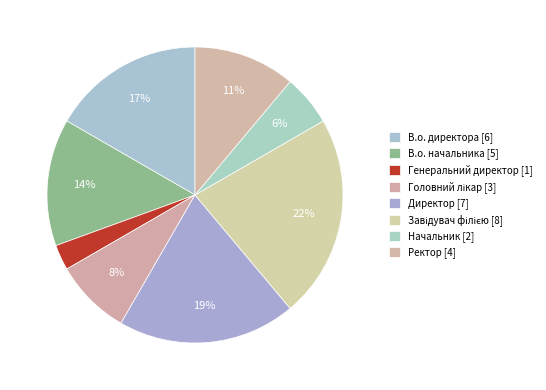

How much of the chart is everything except В.о. начальника?

86.1%